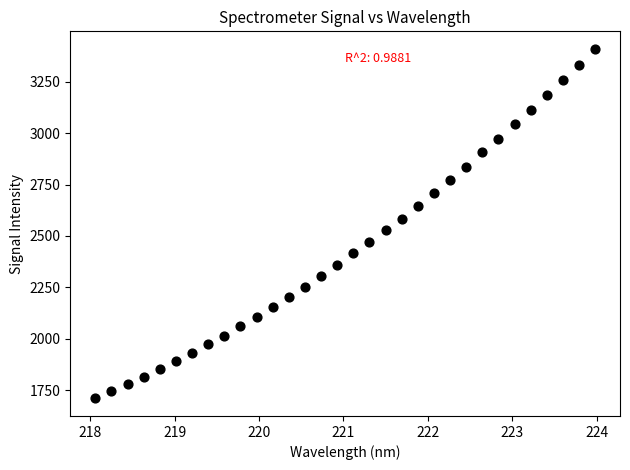

What is the range of Y values (max minus min)?

1700.9